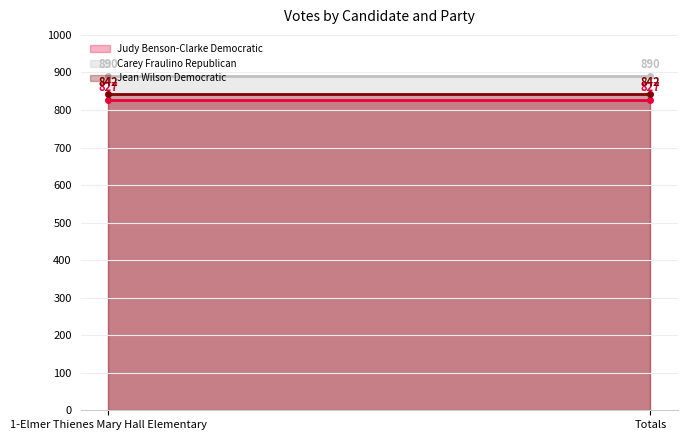

What is the sum of the Carey Fraulino Republican values at Totals and 1-Elmer Thienes Mary Hall Elementary?

1780